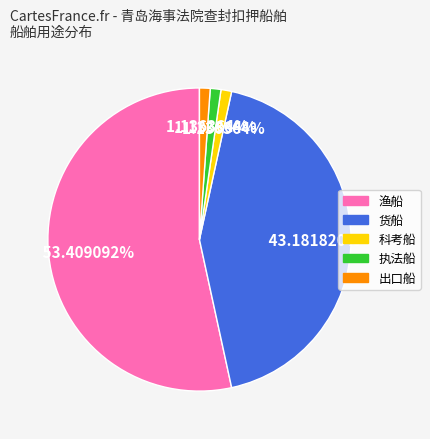

Is there any slice that represents more than half of the pie?

Yes